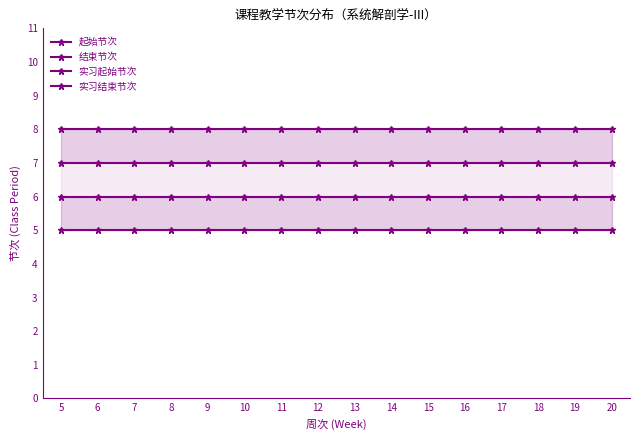

At how many categories does at least one series exceed 5?

16